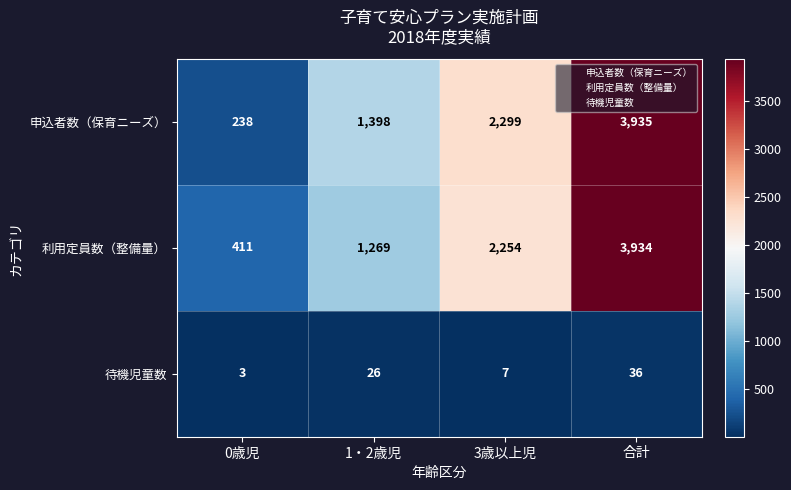

How many data points in 待機児童数 are less than 26?

2